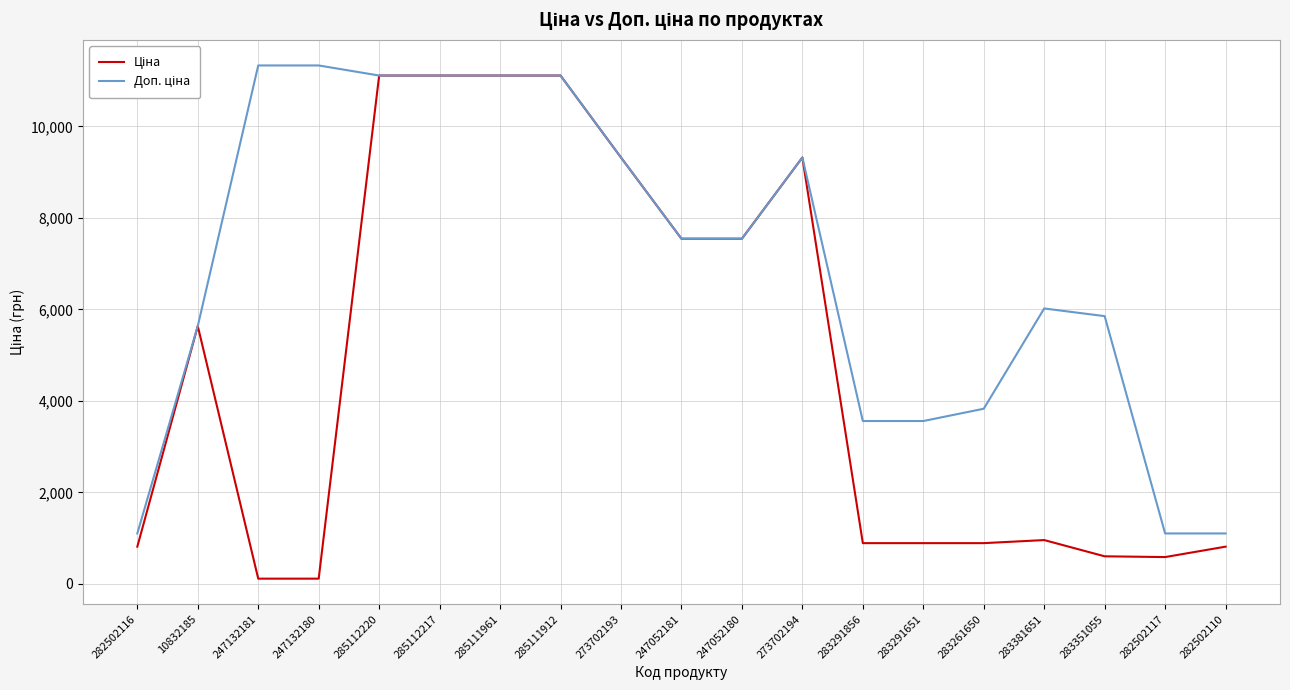

What is the total value across all series at 285112217?

22227.2